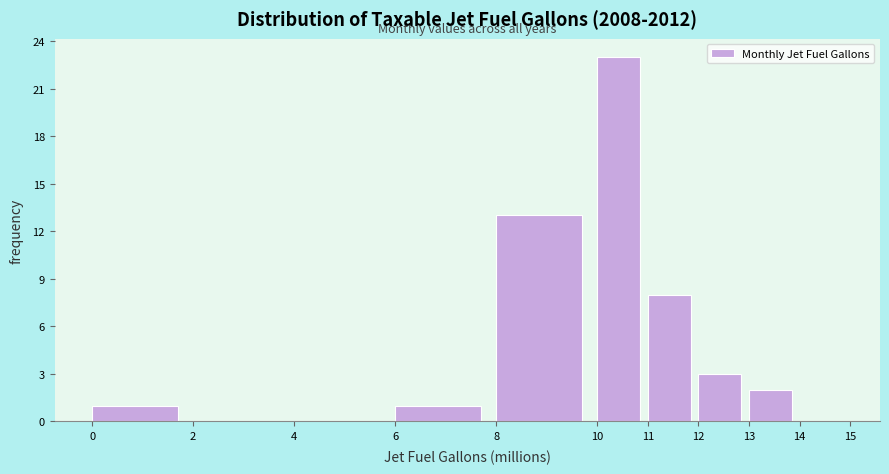

Reading left to right, list every bar in this chart as the range it spans on the x-axis followed by its height. The values are not printed on the chart, so give them approximately, as read against the axis.

0 to 2: 1
2 to 4: 0
4 to 6: 0
6 to 8: 1
8 to 10: 13
10 to 11: 23
11 to 12: 8
12 to 13: 3
13 to 14: 2
14 to 15: 0